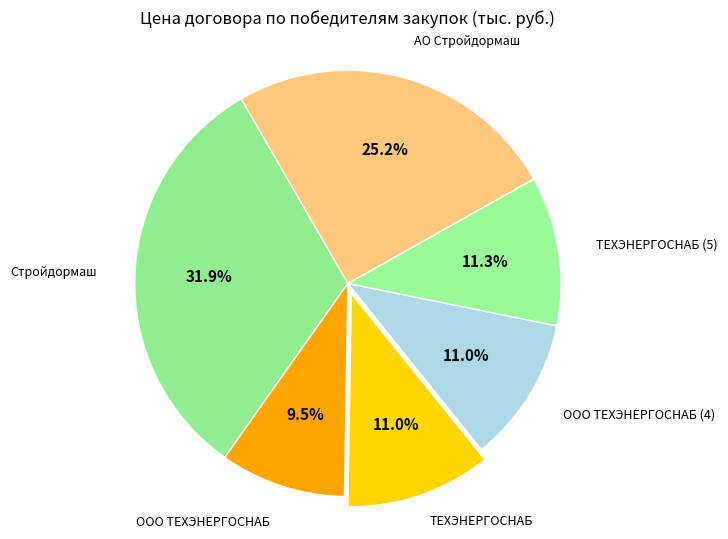

How many segments does this pie chart have?

6